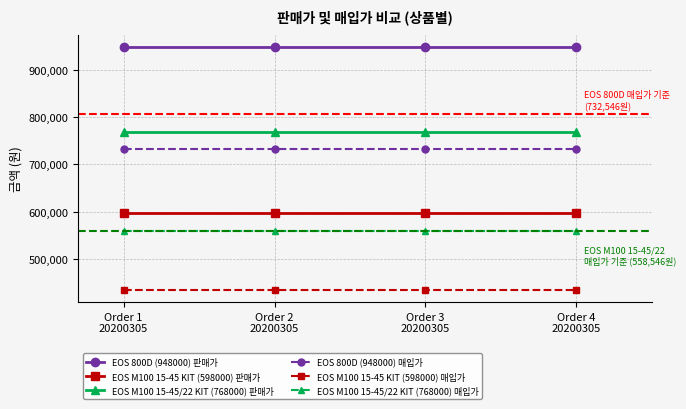

Reading left to right, extract all data points from this chart.

EOS 800D (948000) 판매가: Order 1
20200305=948000	Order 2
20200305=948000	Order 3
20200305=948000	Order 4
20200305=948000
EOS M100 15-45 KIT (598000) 판매가: Order 1
20200305=598000	Order 2
20200305=598000	Order 3
20200305=598000	Order 4
20200305=598000
EOS M100 15-45/22 KIT (768000) 판매가: Order 1
20200305=768000	Order 2
20200305=768000	Order 3
20200305=768000	Order 4
20200305=768000
EOS 800D (948000) 매입가: Order 1
20200305=732546	Order 2
20200305=732546	Order 3
20200305=732546	Order 4
20200305=732546
EOS M100 15-45 KIT (598000) 매입가: Order 1
20200305=434910	Order 2
20200305=434910	Order 3
20200305=434910	Order 4
20200305=434910
EOS M100 15-45/22 KIT (768000) 매입가: Order 1
20200305=558546	Order 2
20200305=558546	Order 3
20200305=558546	Order 4
20200305=558546